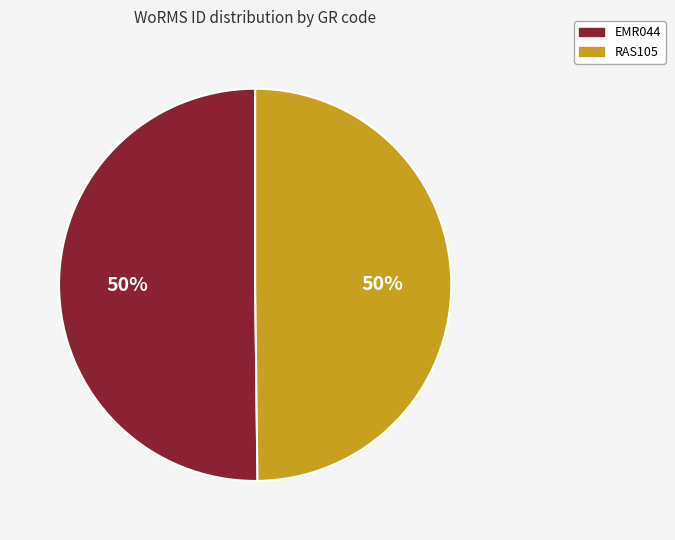

Approximately how many times larger is the value at RAS105 compared to EMR044?

1.0